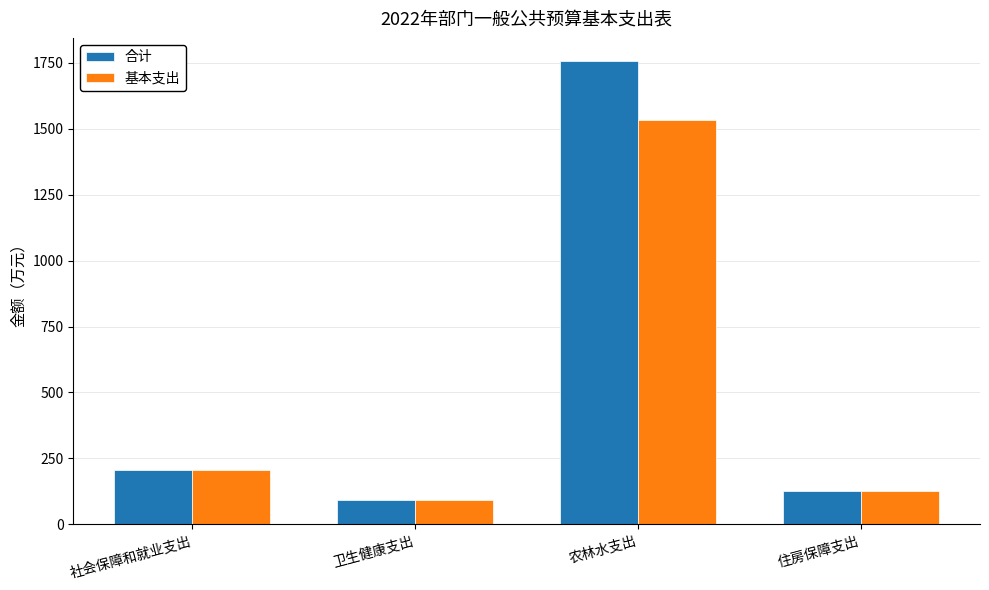

Count the number of categories in the chart.

4